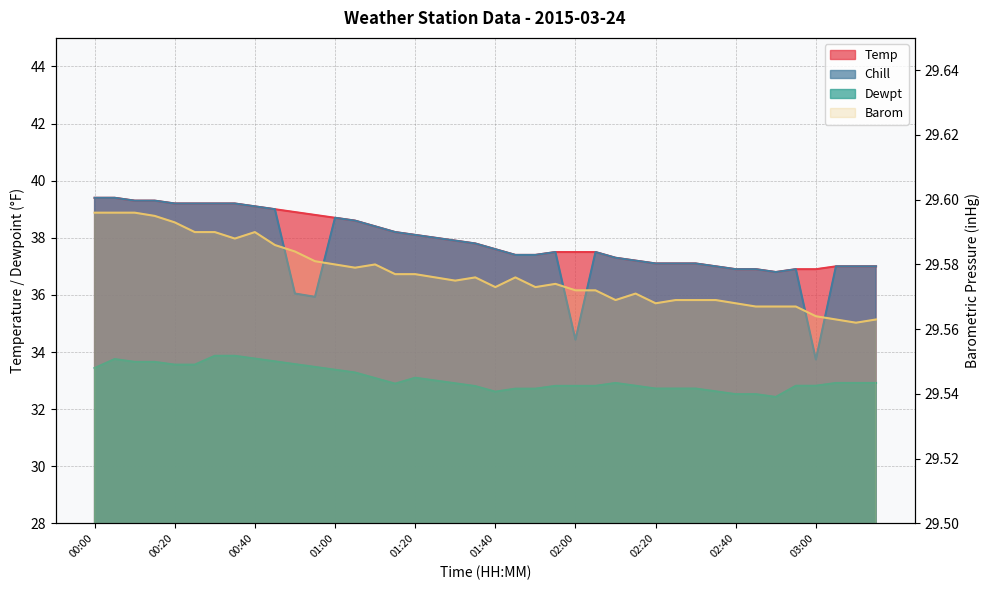

True or false: Chill and Temp intersect in this chart.

False